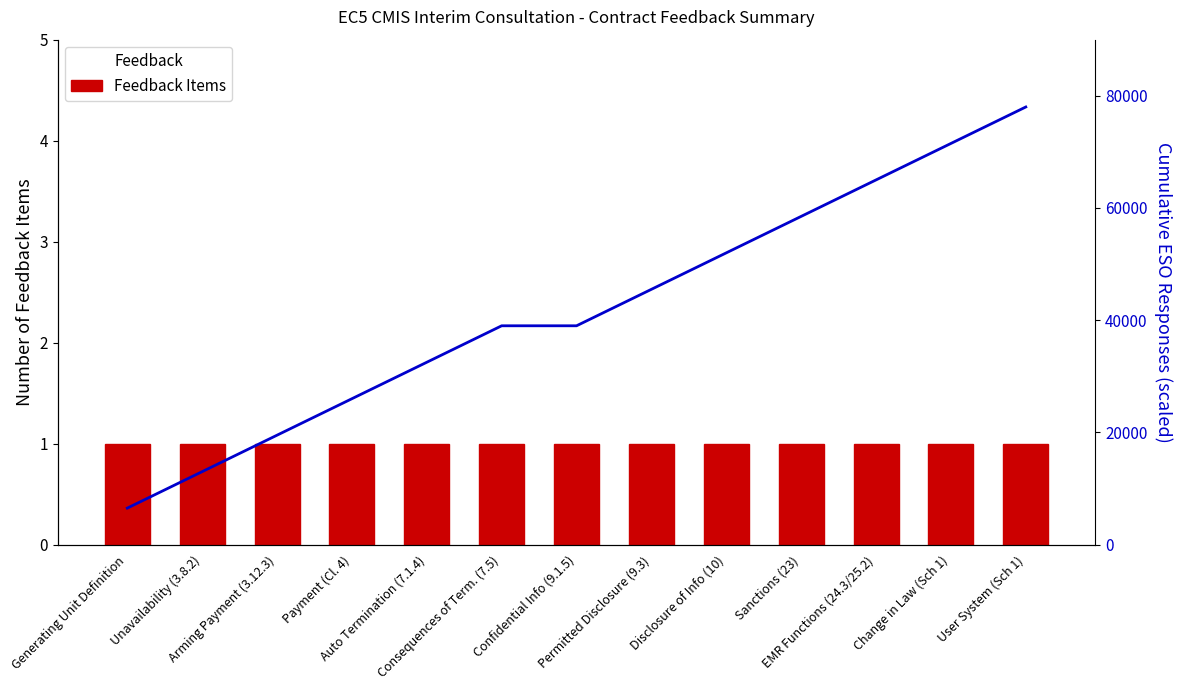

Are the bars grouped side by side (vs. stacked)?

Yes